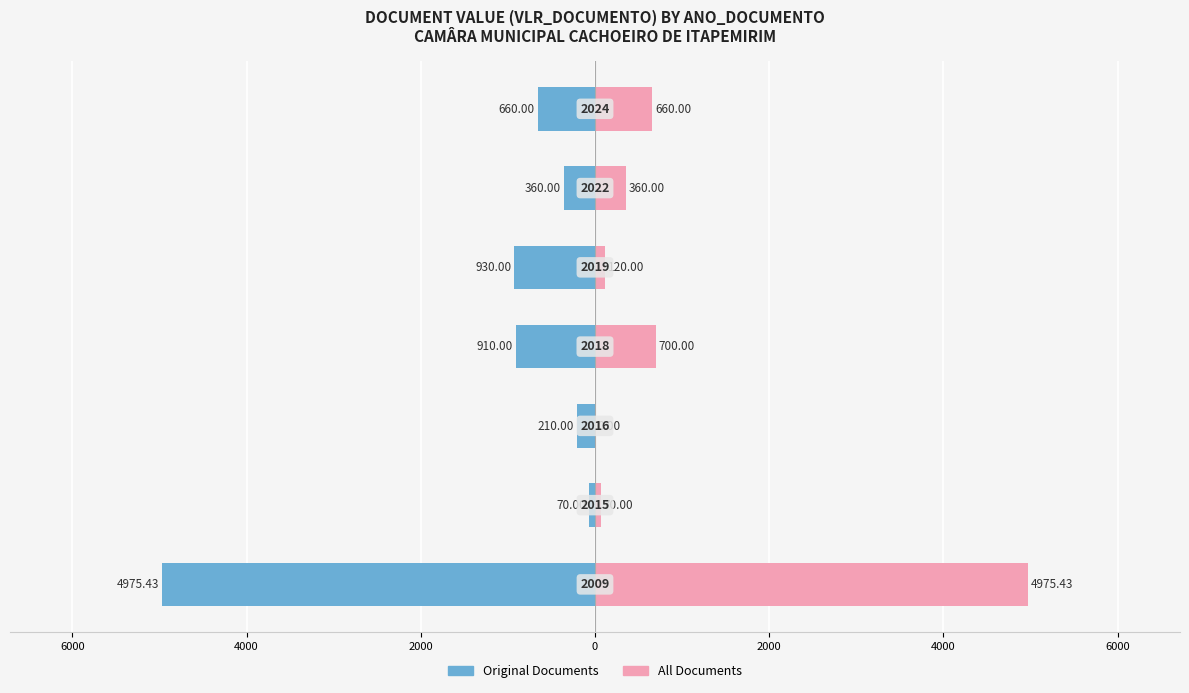

Reading left to right, list all the values displayed in this chart.

Original Documents: 8000=-4975.4	6000=-70.0	4000=-210.0	2000=-910.0	0=-930.0	2000=-360.0	4000=-660.0
All Documents: 8000=4975.4	6000=70.0	4000=0.0	2000=700.0	0=120.0	2000=360.0	4000=660.0